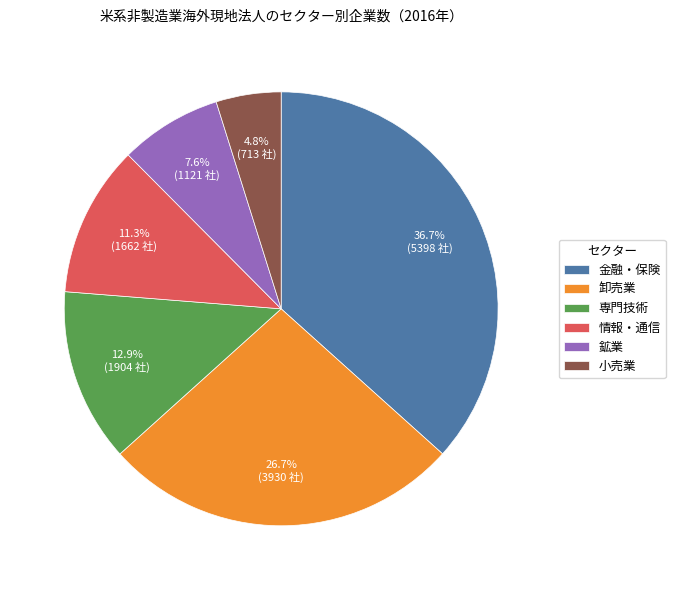

Count the number of slices in the pie.

6